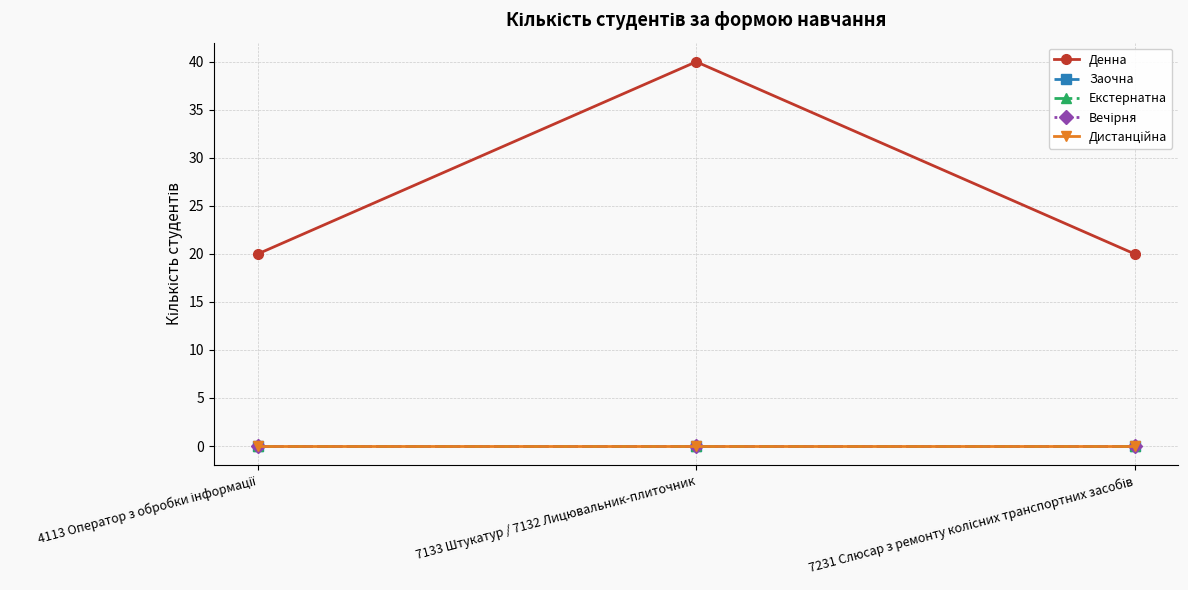

Reading left to right, extract all data points from this chart.

Денна: 20	40	20
Заочна: 0	0	0
Екстернатна: 0	0	0
Вечірня: 0	0	0
Дистанційна: 0	0	0